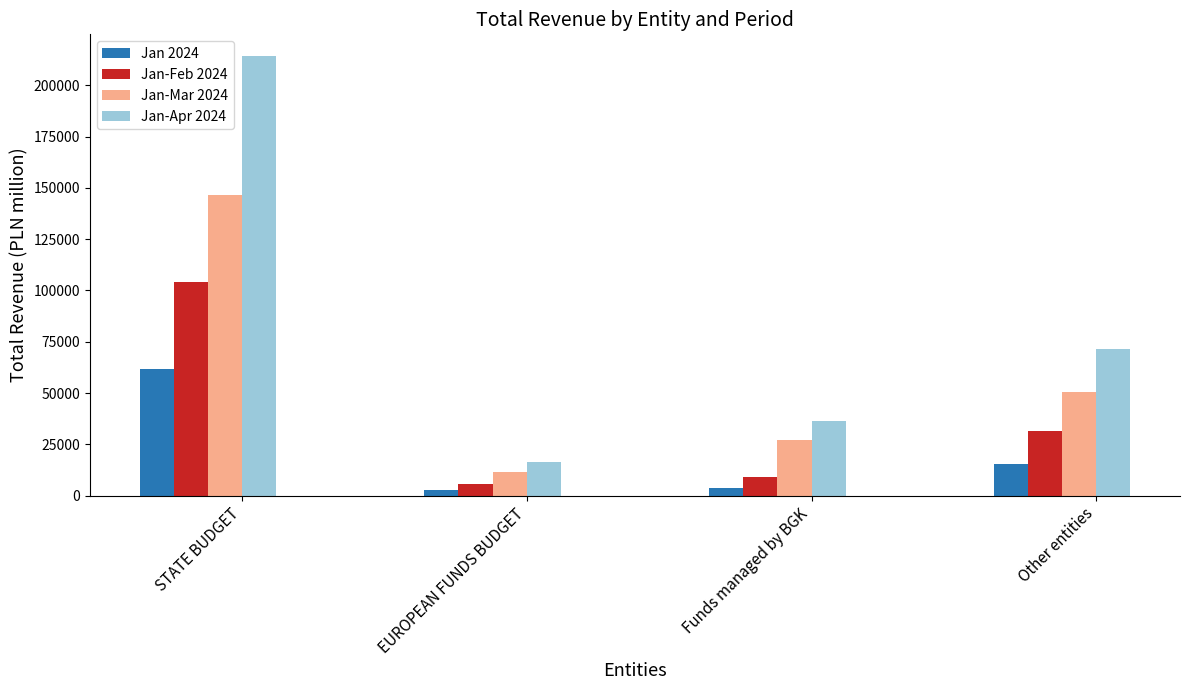

How many distinct data groups are displayed?

4